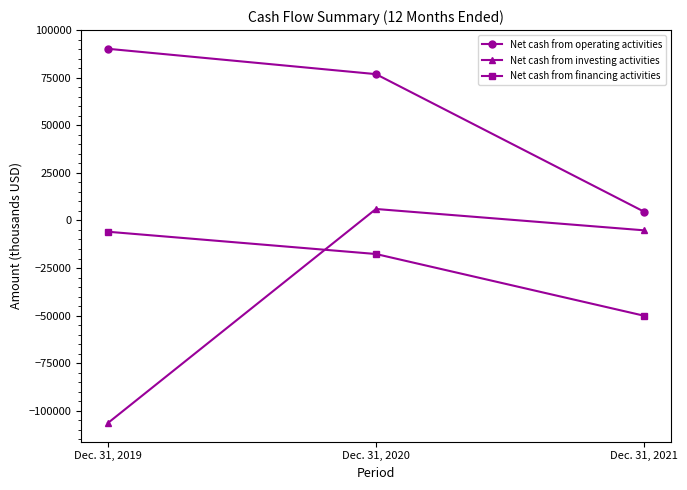

What is the approximate value of Net cash from investing activities at Dec. 31, 2020, to the nearest 100?

6000